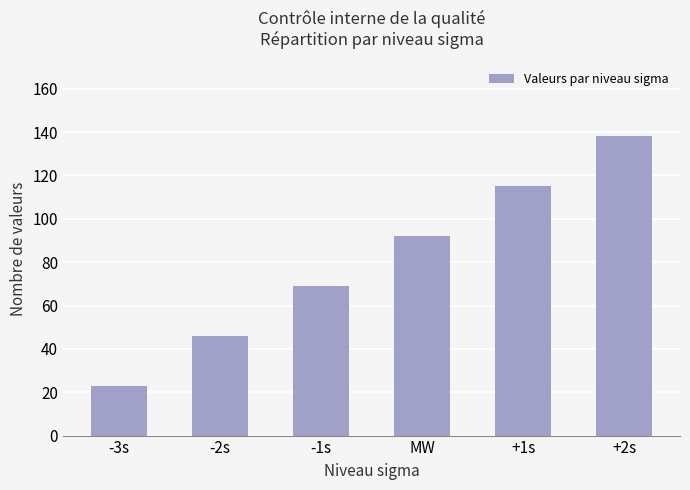

List the labels in order of value, largest first.

+2s, +1s, MW, -1s, -2s, -3s